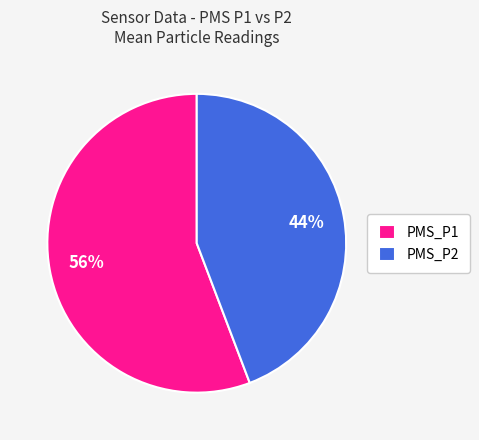

What is the majority slice?

PMS_P1